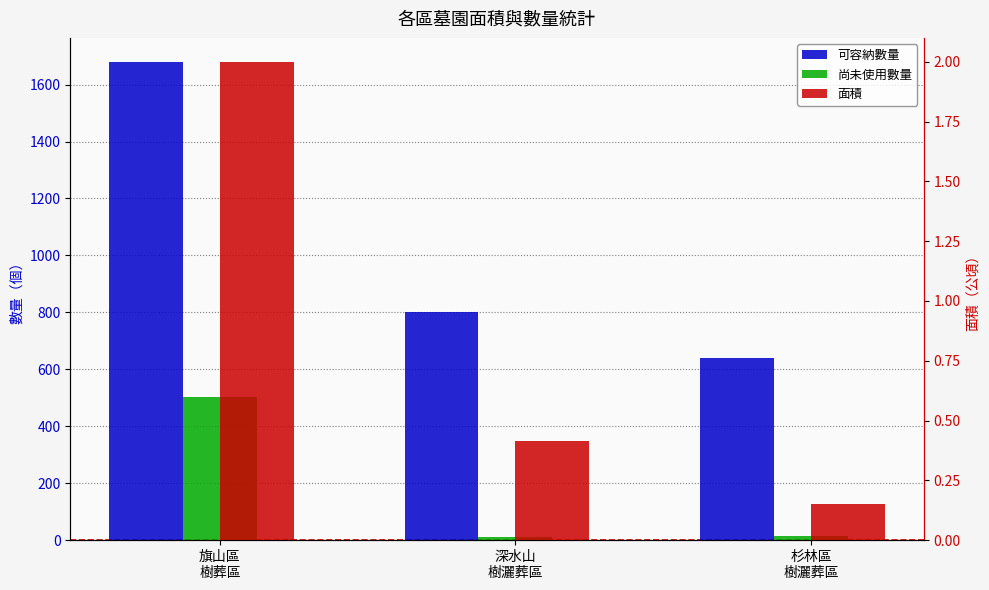

Which series has the largest total across all categories?

可容納數量